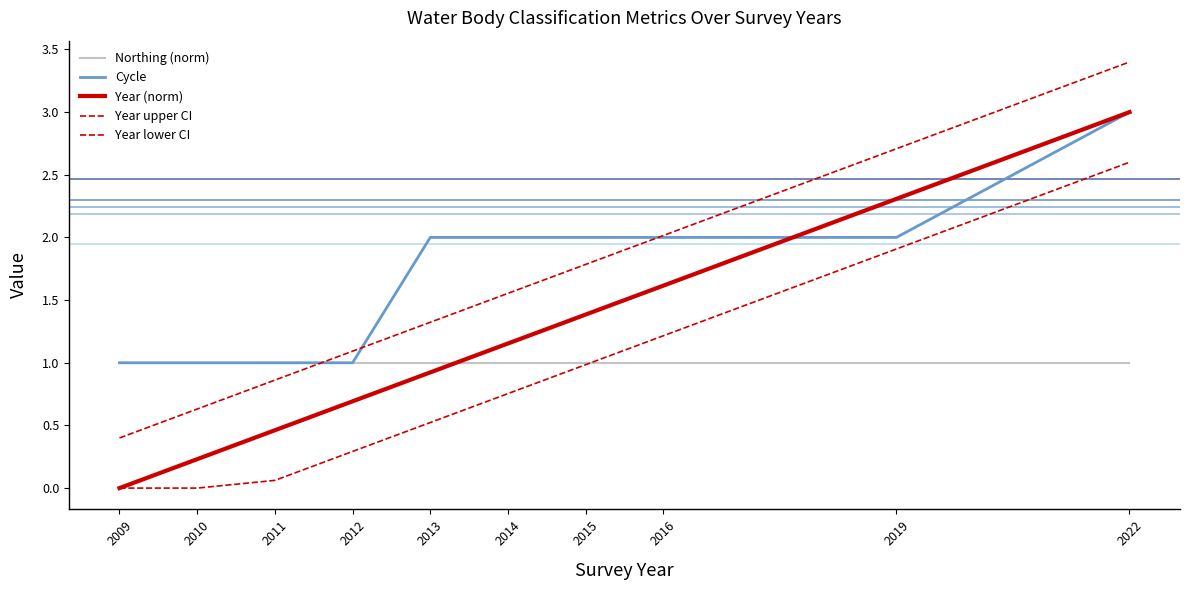

How many lines are shown in the chart?

5